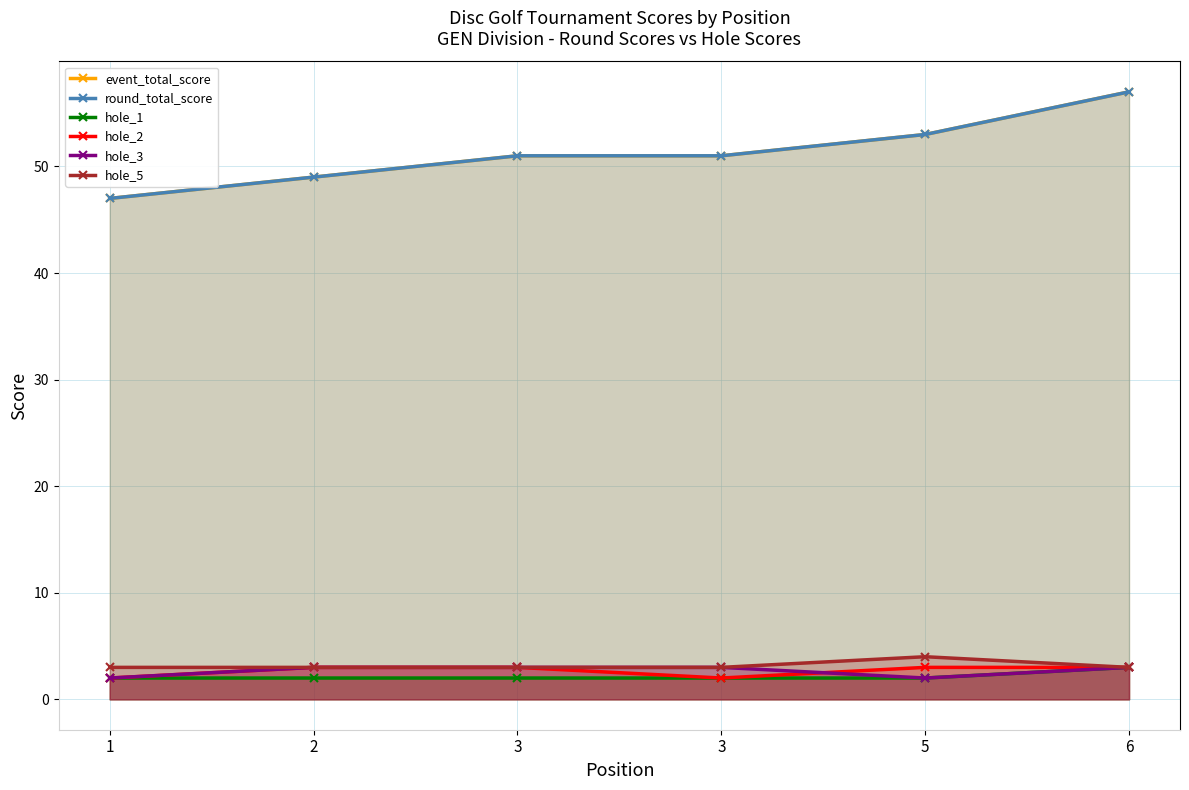

How many lines are shown in the chart?

6